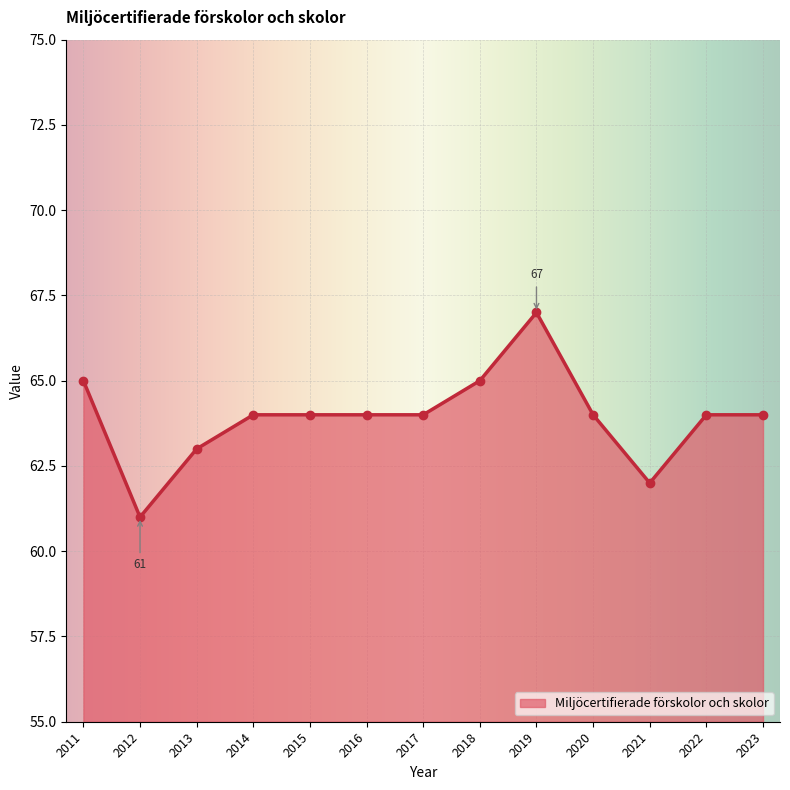

The value at 2023 is 20. True or false?

False